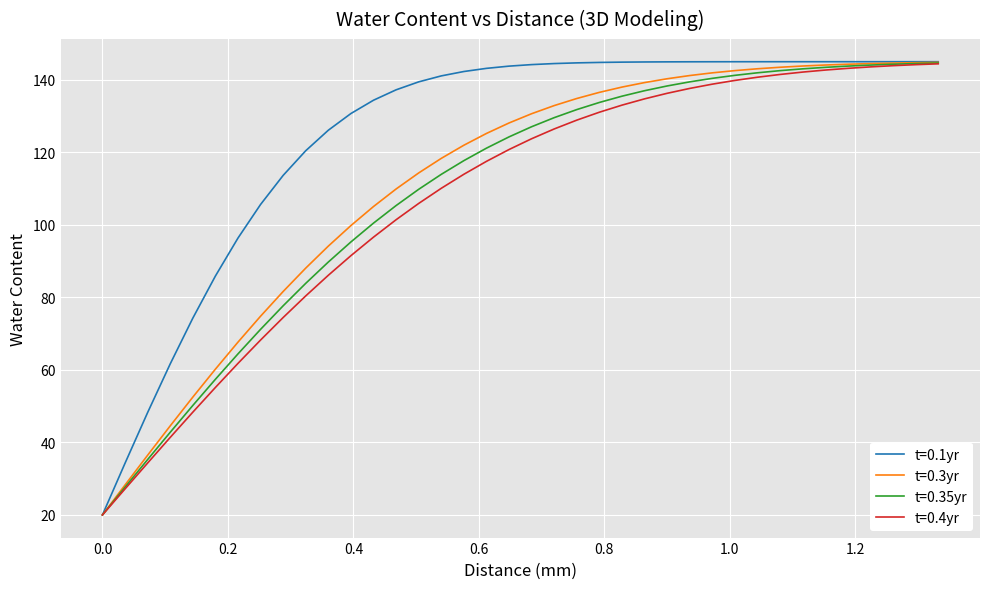

What is the lowest value of the t=0.3yr series?

20.0